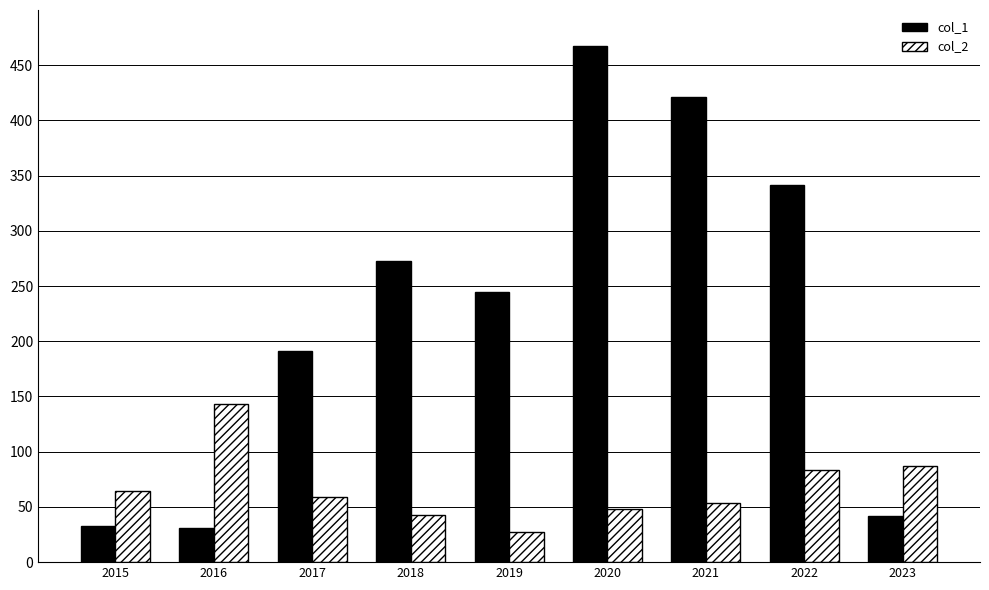

What is the minimum value shown in the chart?

27.0